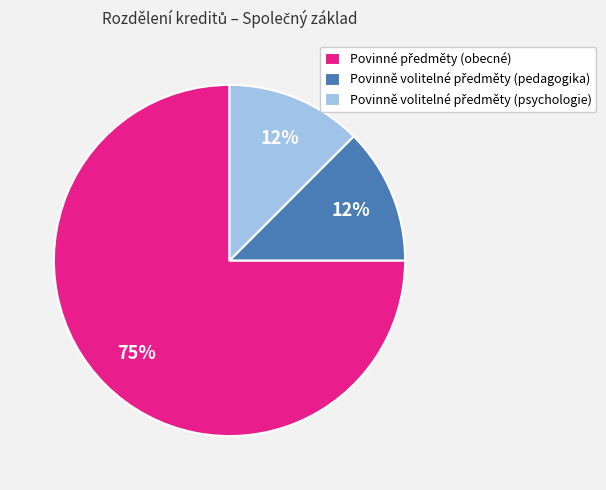

Is there any slice that represents more than half of the pie?

Yes